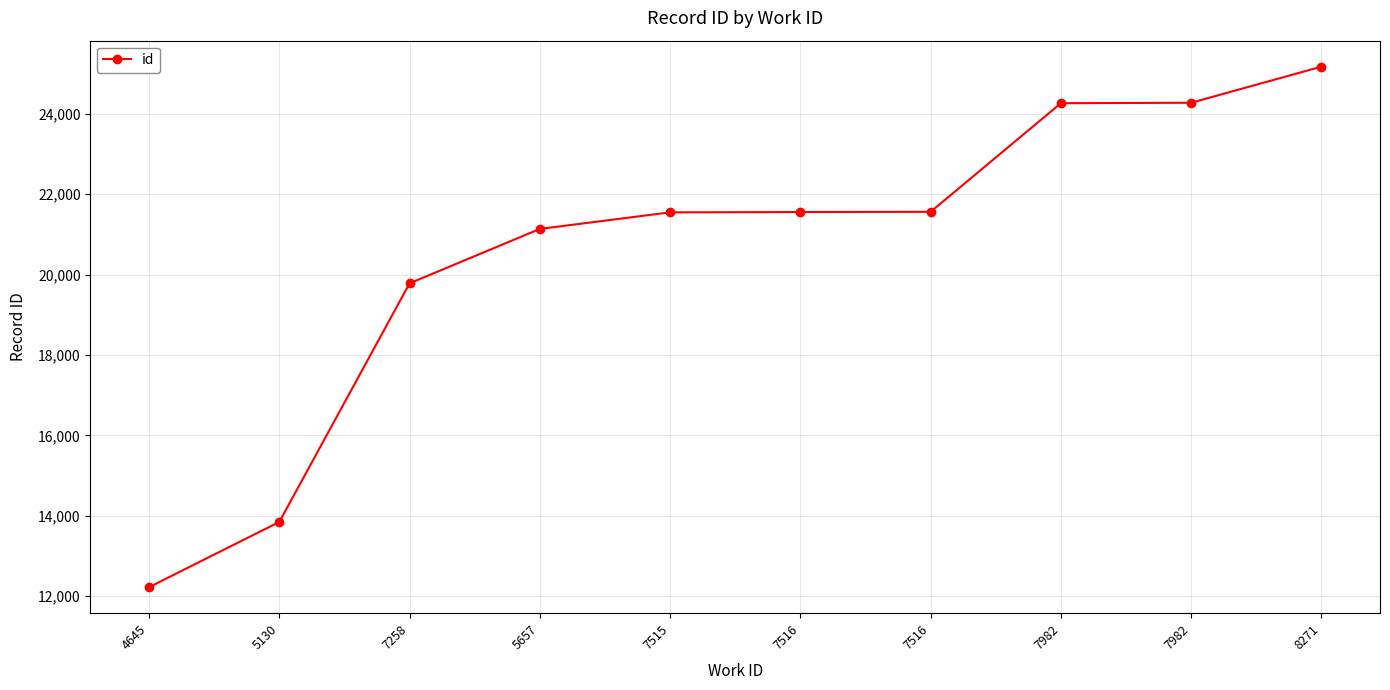

What is the greatest value displayed?

25170